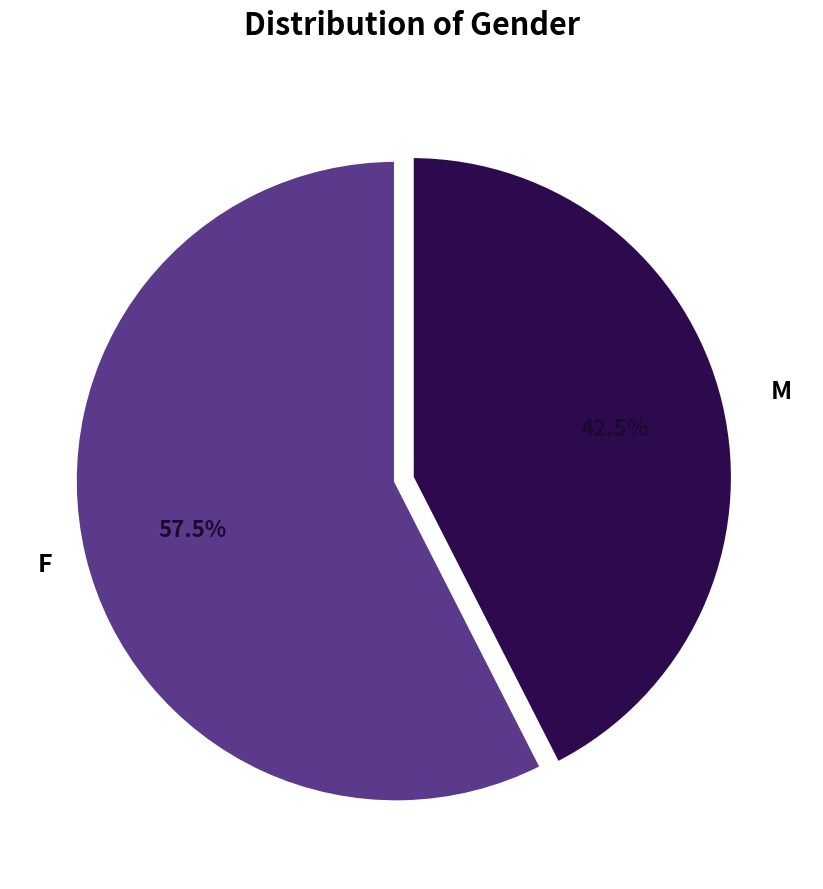

Is there any slice that represents more than half of the pie?

Yes